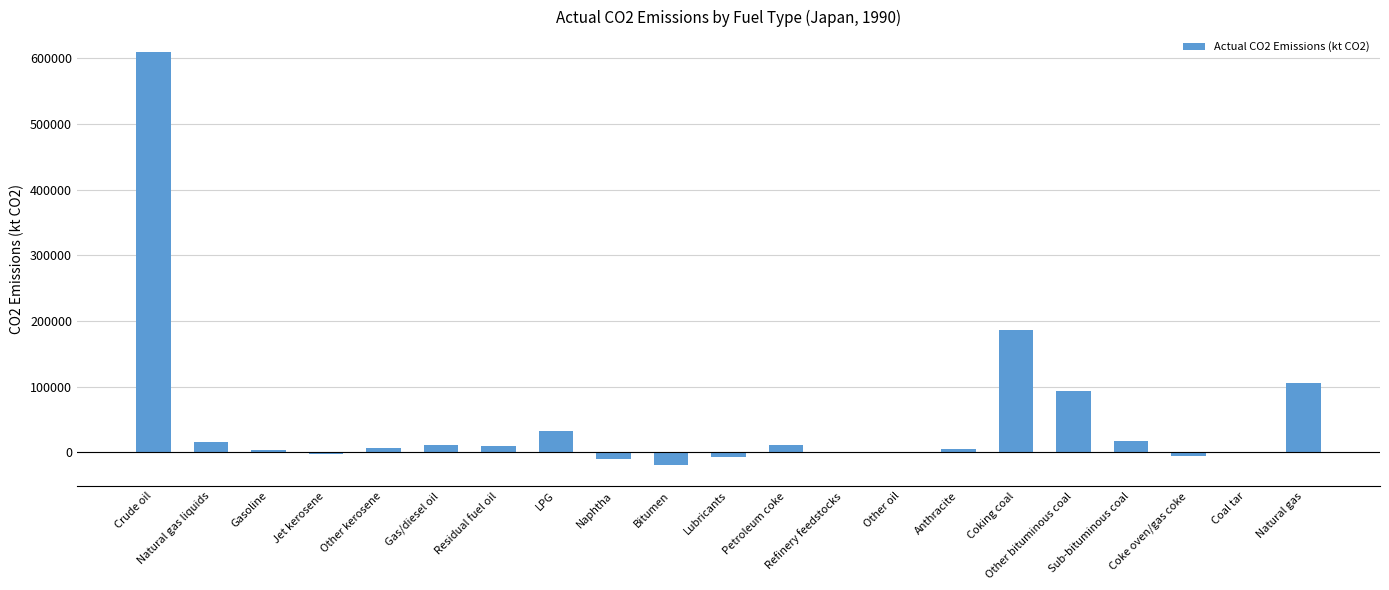

What is the greatest value displayed?

609348.7